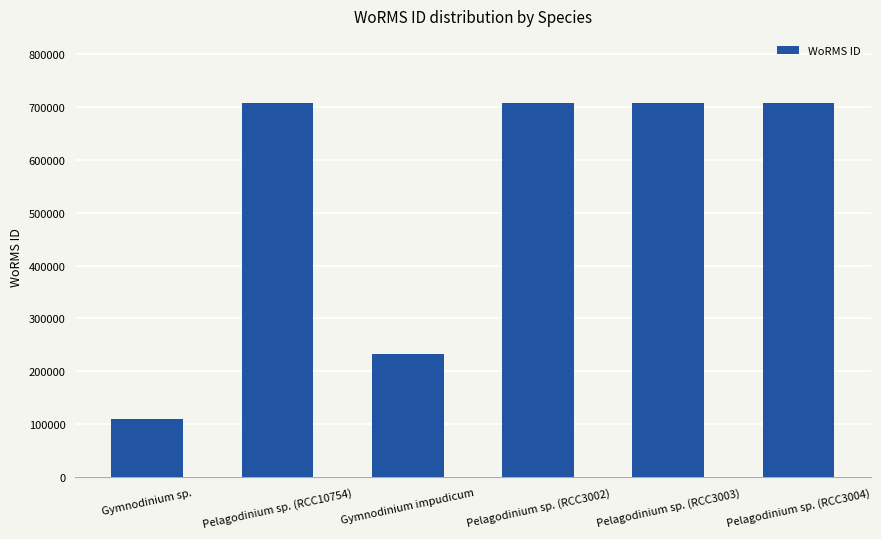

Approximately how many times larger is the value at Pelagodinium sp. (RCC3003) compared to Pelagodinium sp. (RCC3002)?

1.0